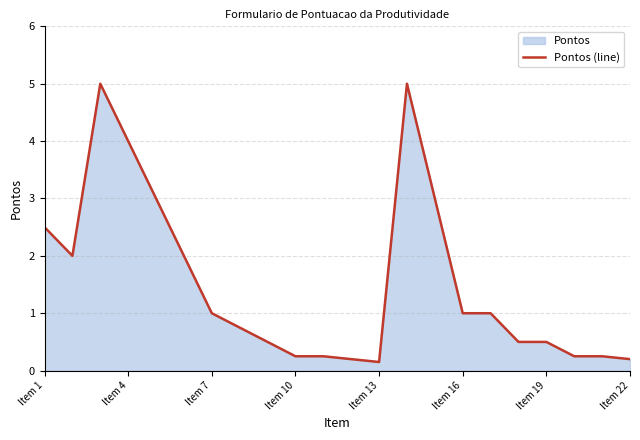

At which label does the data first exceed 1?

Item 1